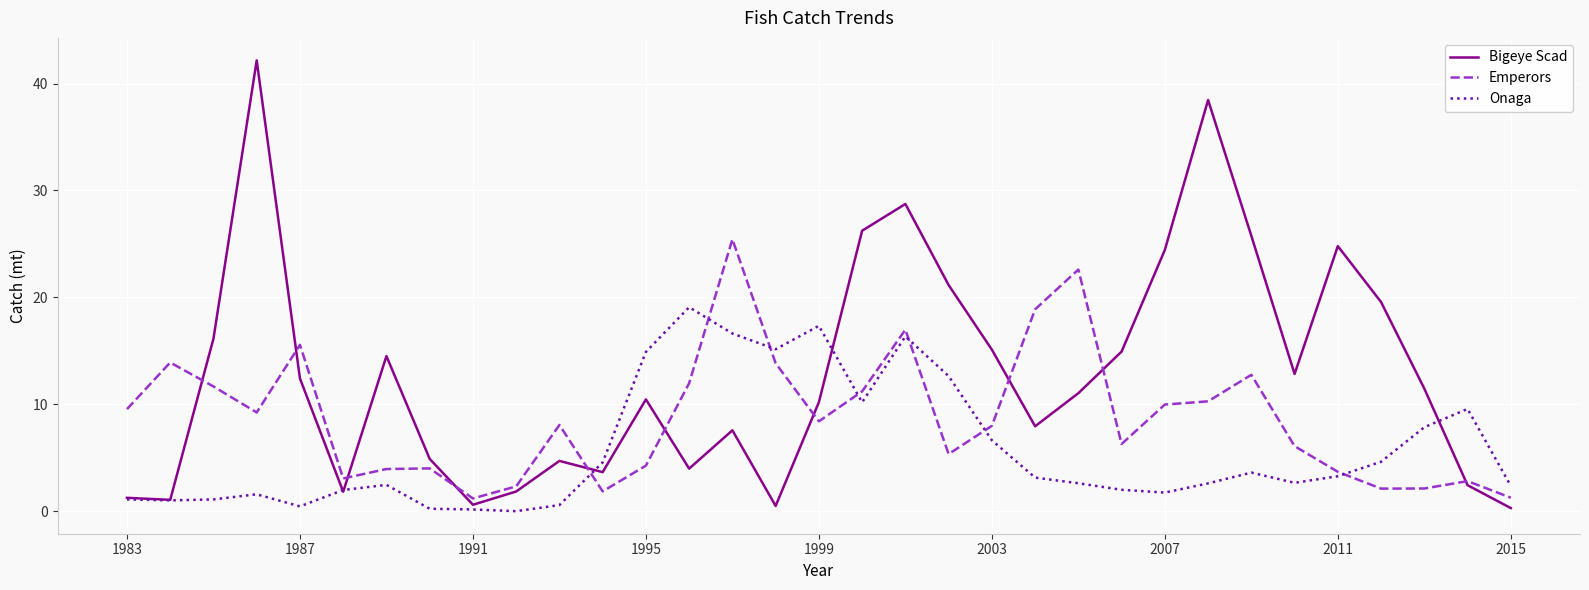

What is the maximum value for Bigeye Scad?

42.2